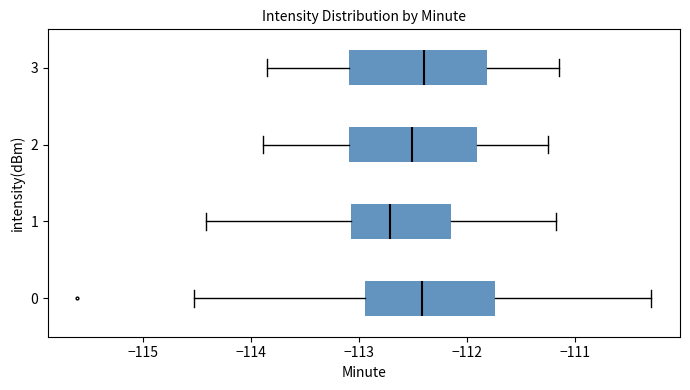

Which box has the furthest to the left median line?

1